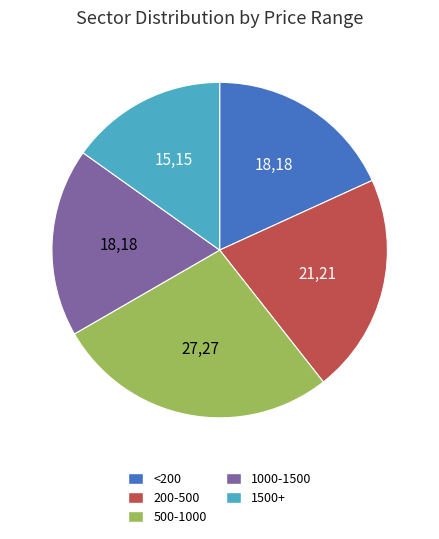

Does any single category account for the majority?

No